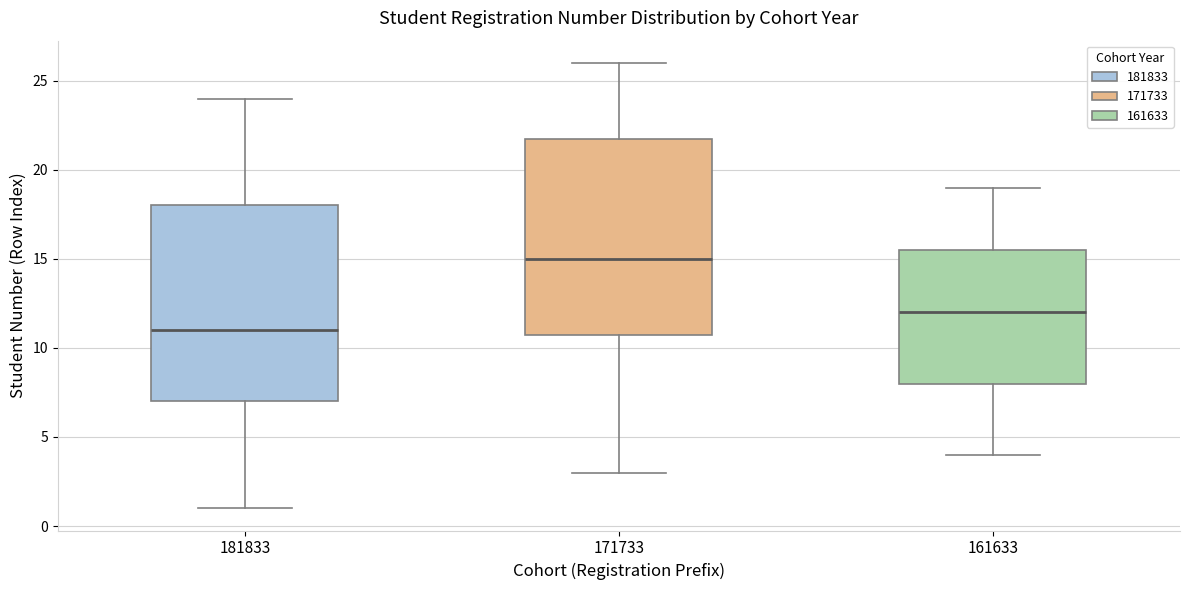

Reading left to right, transcribe this box plot: for each box, give where its median line is, the range the box spans, and where its two whiskers end, as read against the y-axis. The values are not printed on the chart, so give them approximately, as read against the axis.

181833: median 11.0, box 7.0 to 18.0, whiskers 1.0 to 24.0
171733: median 15.0, box 11.0 to 22.0, whiskers 3.0 to 26.0
161633: median 12.0, box 8.0 to 15.5, whiskers 4.0 to 19.0